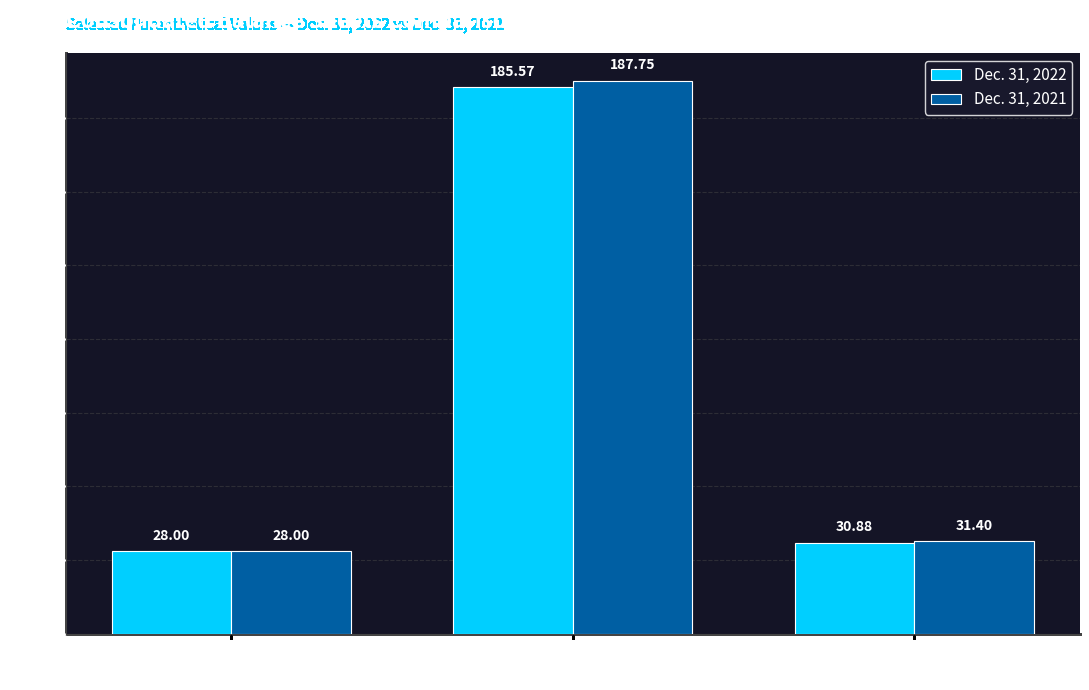

How many groups of bars are there?

3